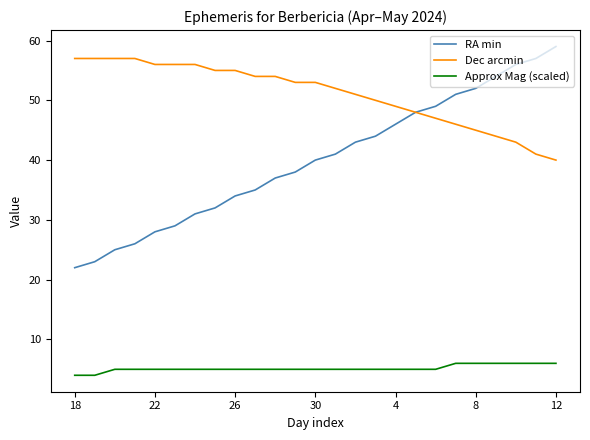

Count the number of data series in this chart.

3